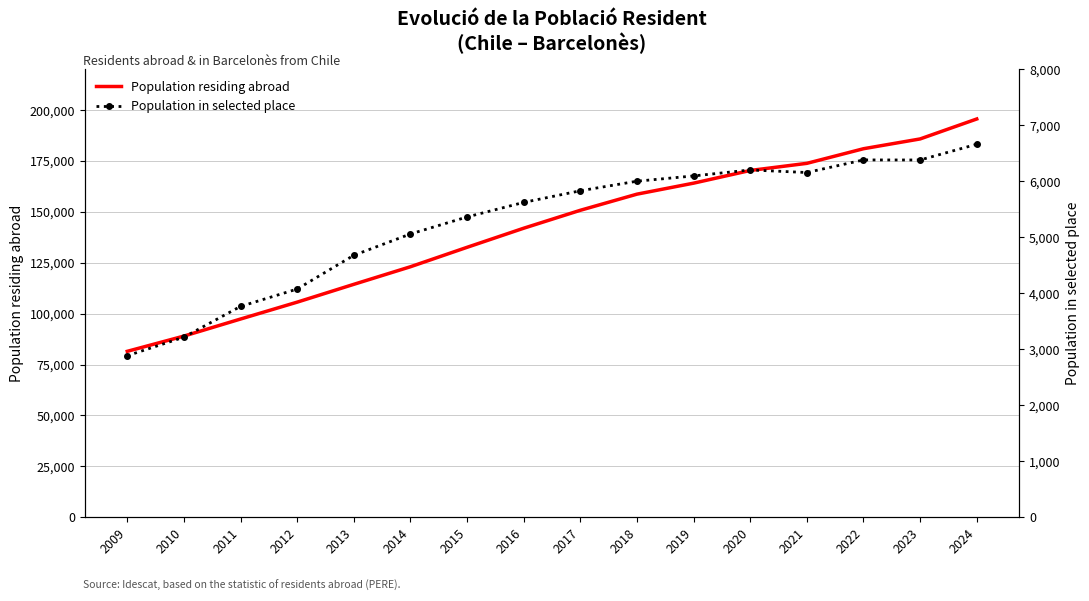

Between 2013 and 2018, which series saw the biggest shift?

Population residing abroad